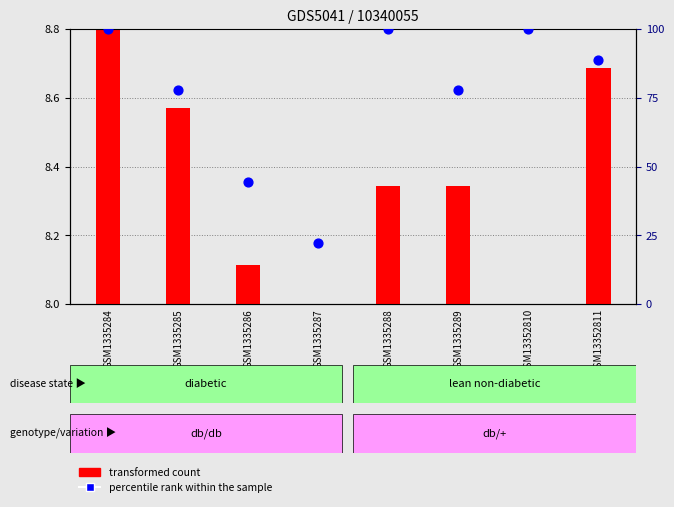

Which series reaches the maximum Y coordinate?

percentile rank within the sample